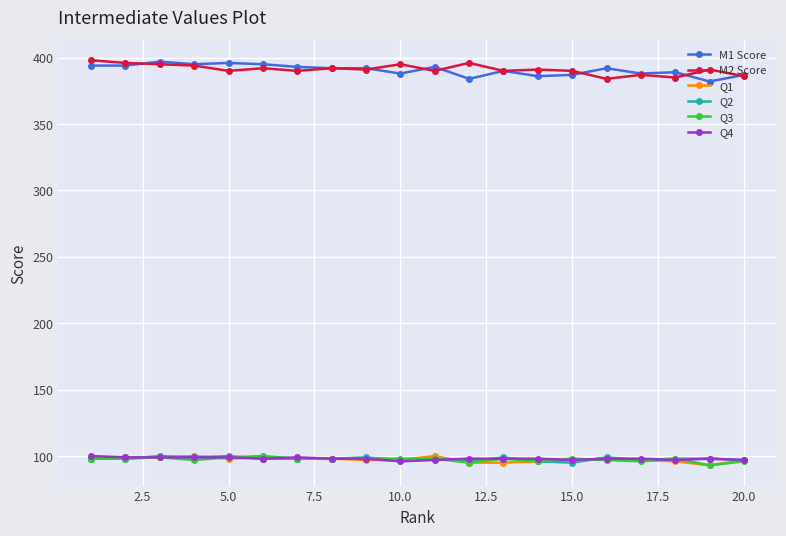

At how many categories does at least one series exceed 365?

20